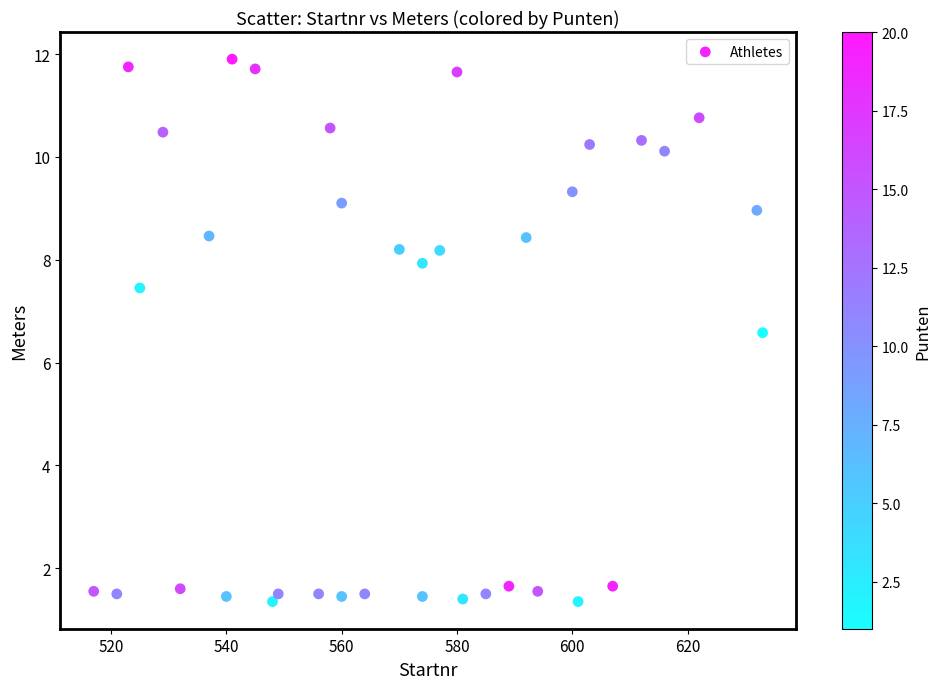

What is the range of X values (max minus min)?

116.0